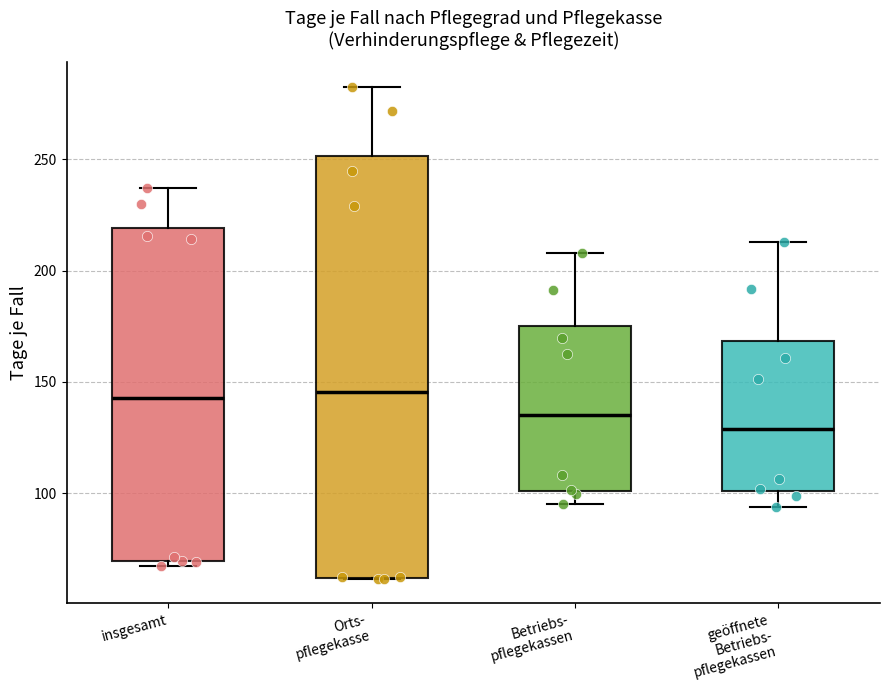

Which box is the tallest, from its lower edge to its upper edge?

Orts- pflegekasse